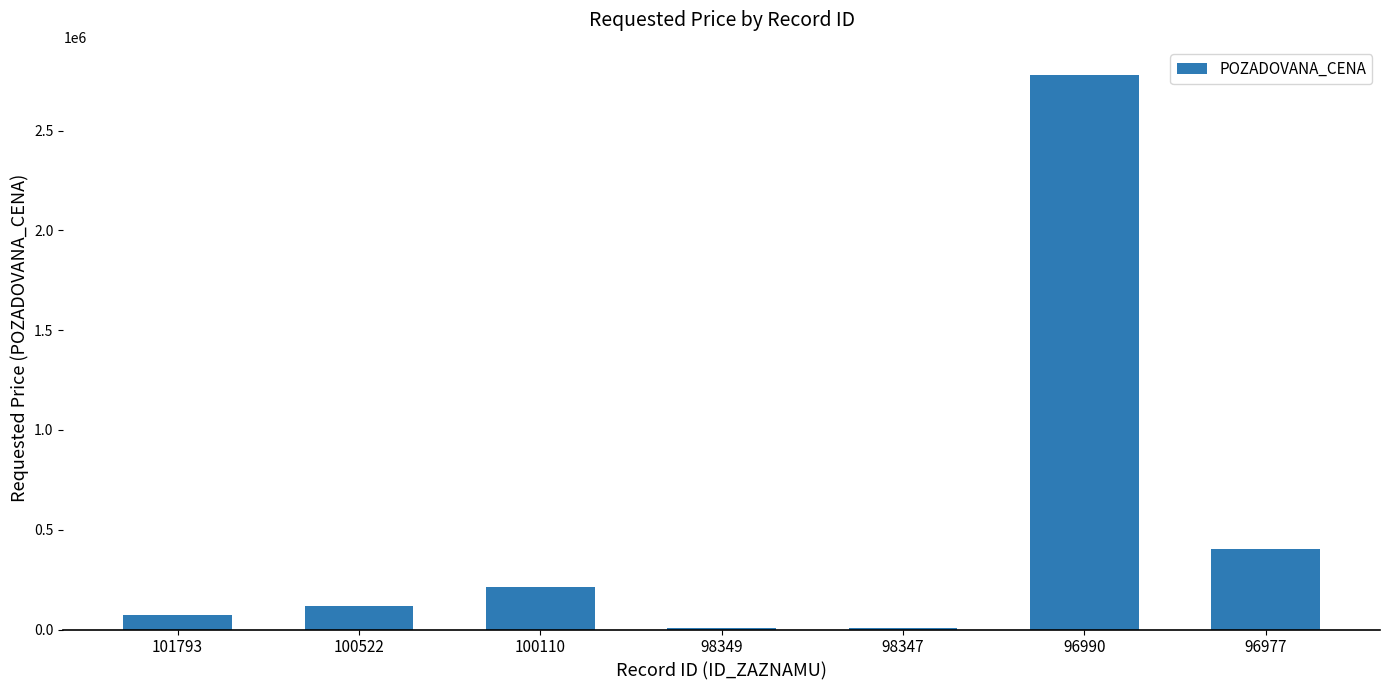

What is the maximum value shown in the chart?

2781000